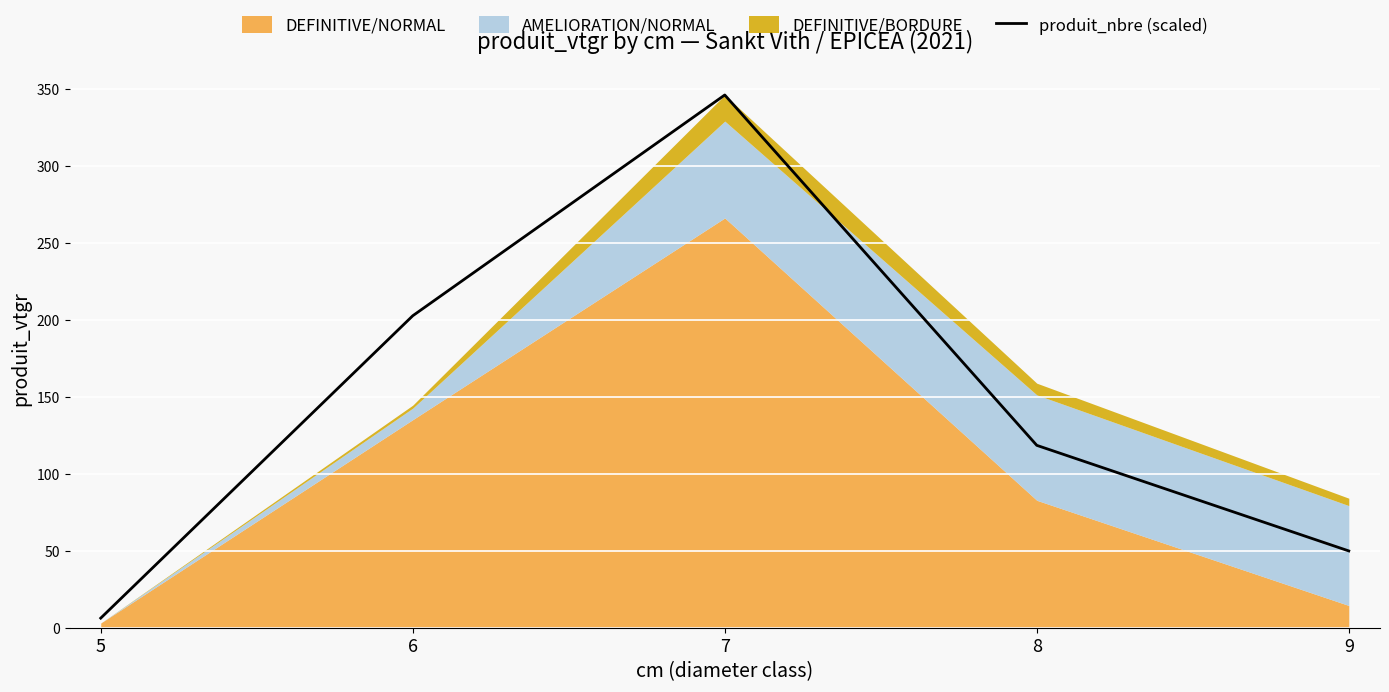

What is the difference between the maximum and minimum values?

339.7